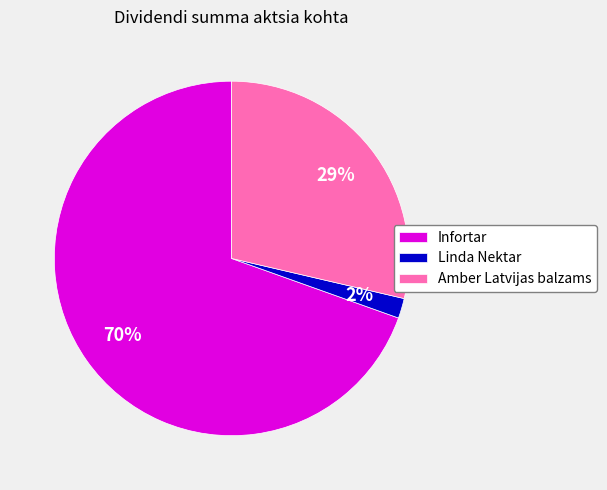

Combined, do Amber Latvijas balzams and Infortar account for over 50%?

Yes